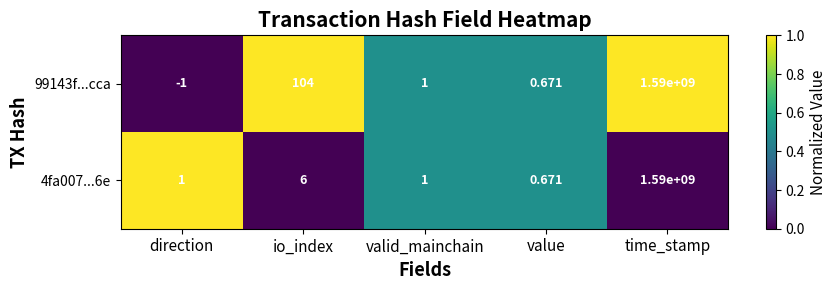

Where is 99143f...cca nearest to the value 794999999?

io_index